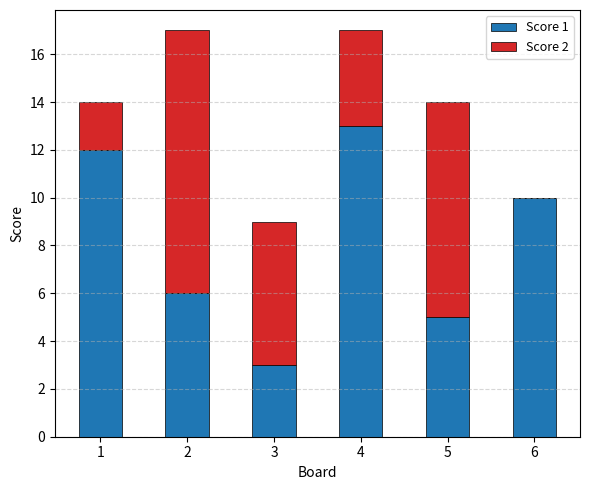

Where does the Score 1 series first go above 10?

1